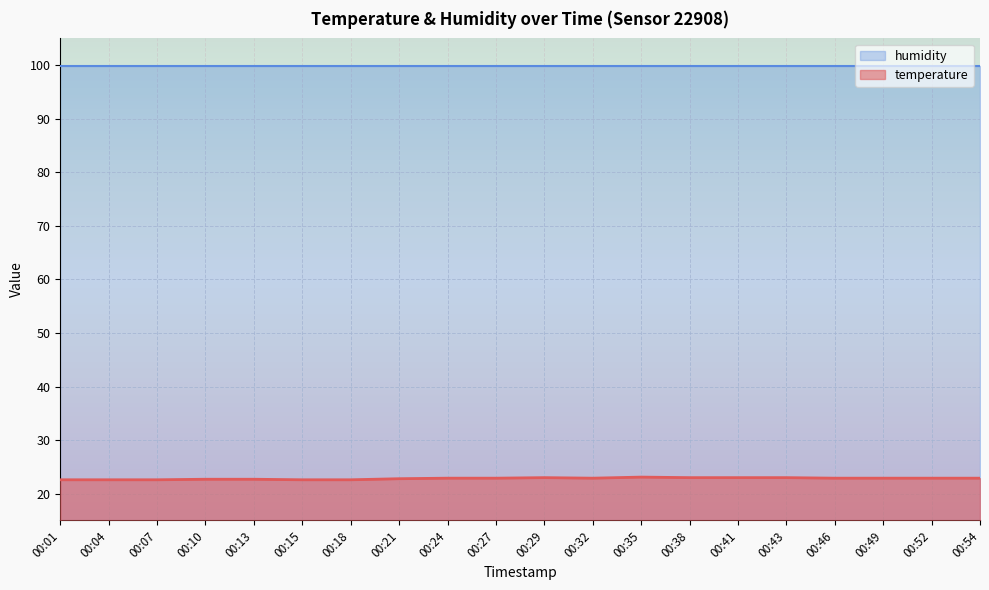

How many interior local peaks (higher than both neighbors) does the data have?

2